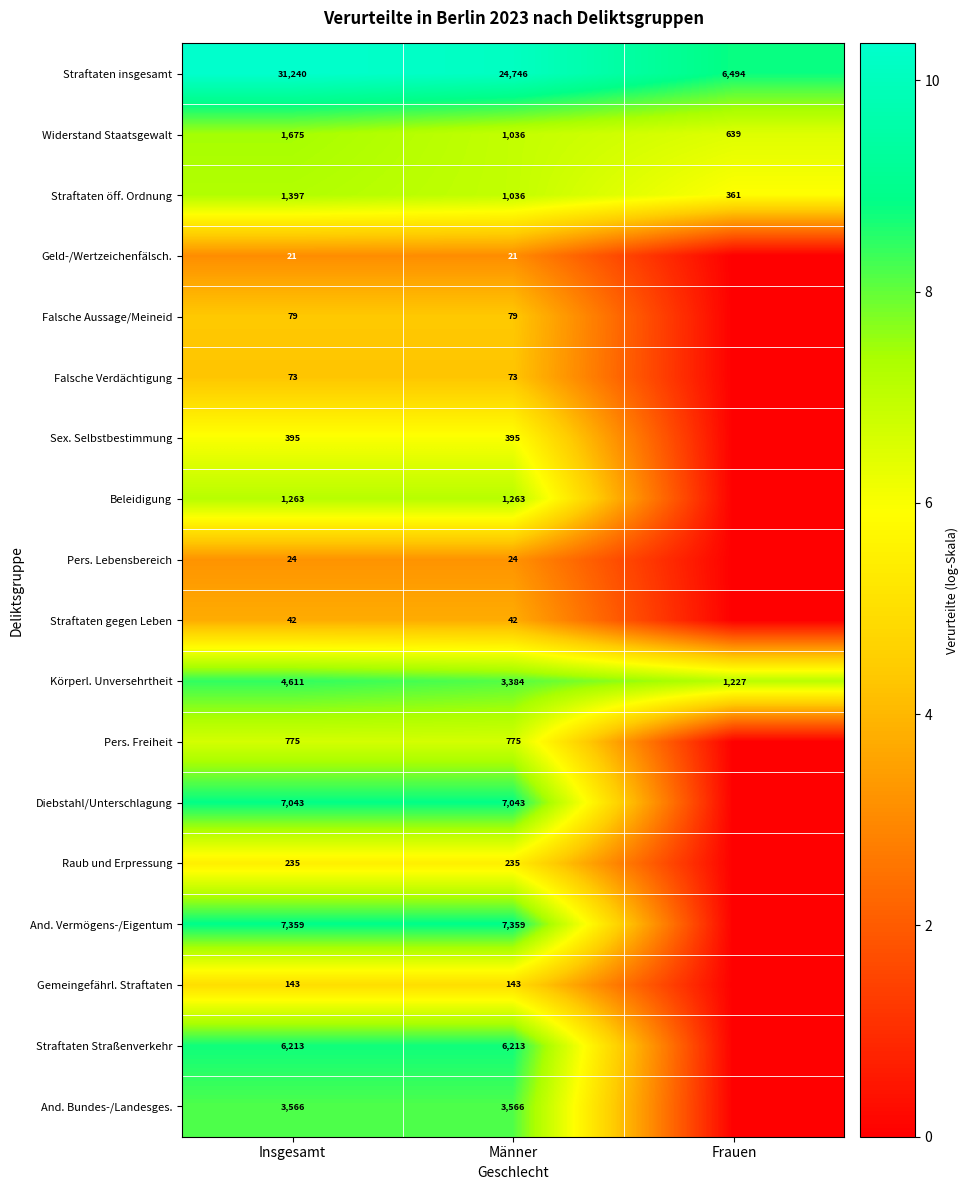

What is the lowest value of the Straftaten insgesamt series?

6494